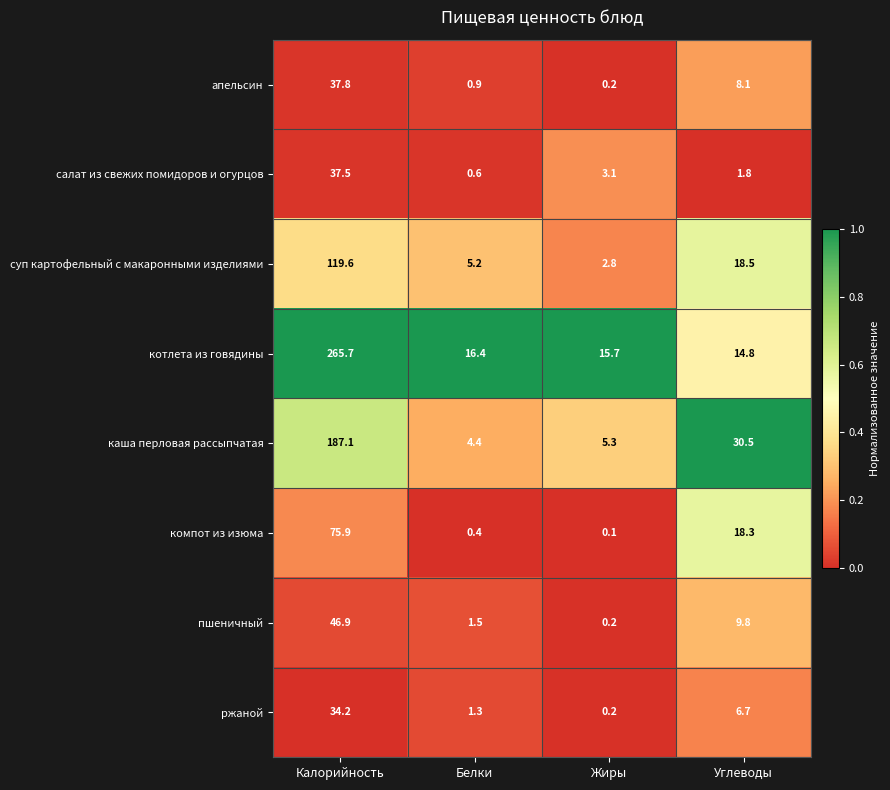

At Углеводы, list the series in order from smallest to largest.

салат из свежих помидоров и огурцов, ржаной, апельсин, пшеничный, котлета из говядины, компот из изюма, суп картофельный с макаронными изделиями, каша перловая рассыпчатая